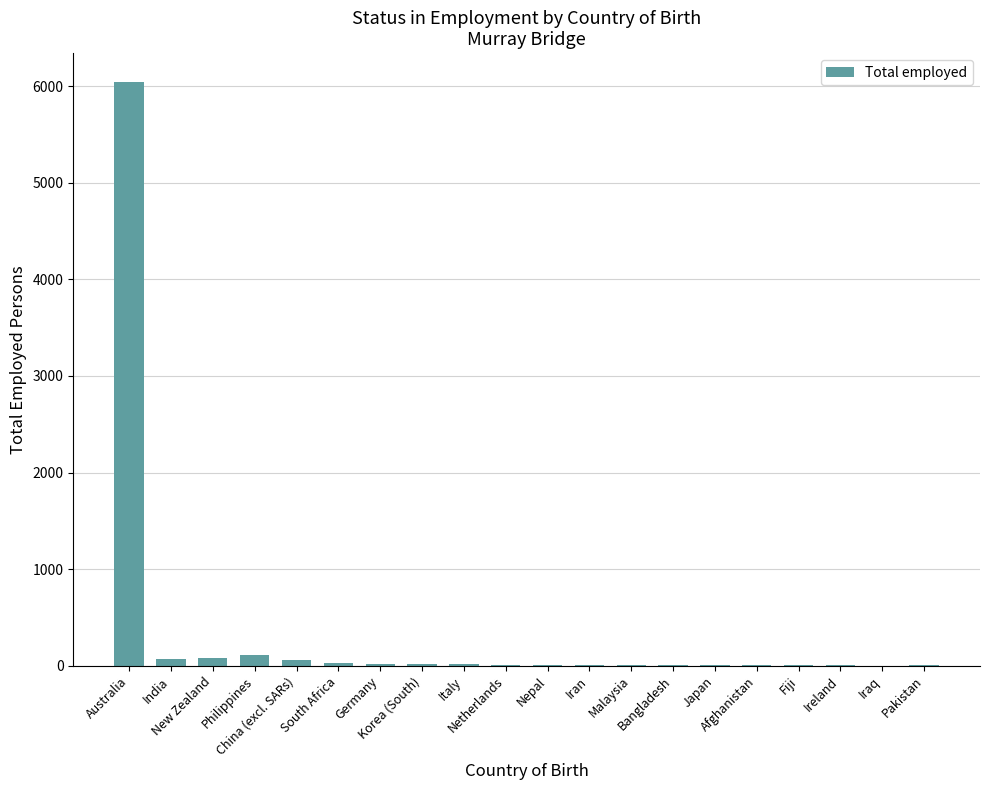

At which label does the data first exceed 9?

Australia